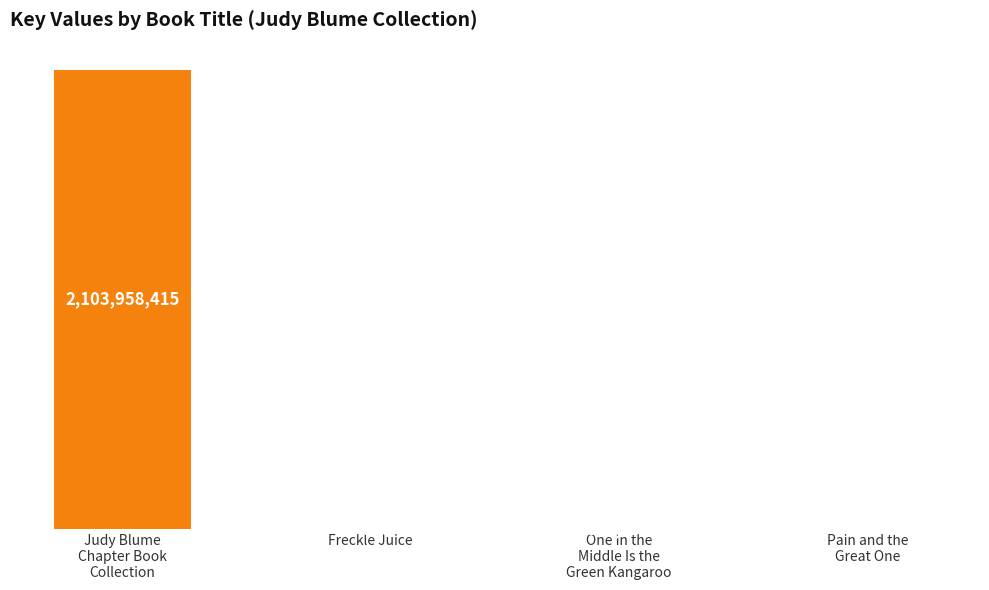

Reading left to right, transcribe all the data shown in this chart.

2103958415	6152	312739	312749